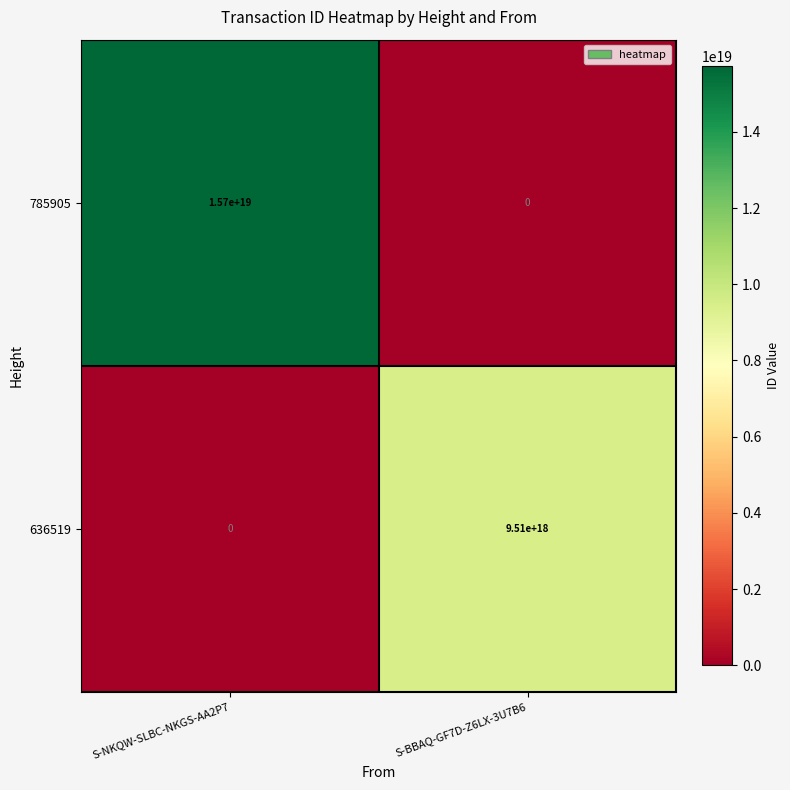

The value of 785905 at S-BBAQ-GF7D-Z6LX-3U7B6 is 0. True or false?

True